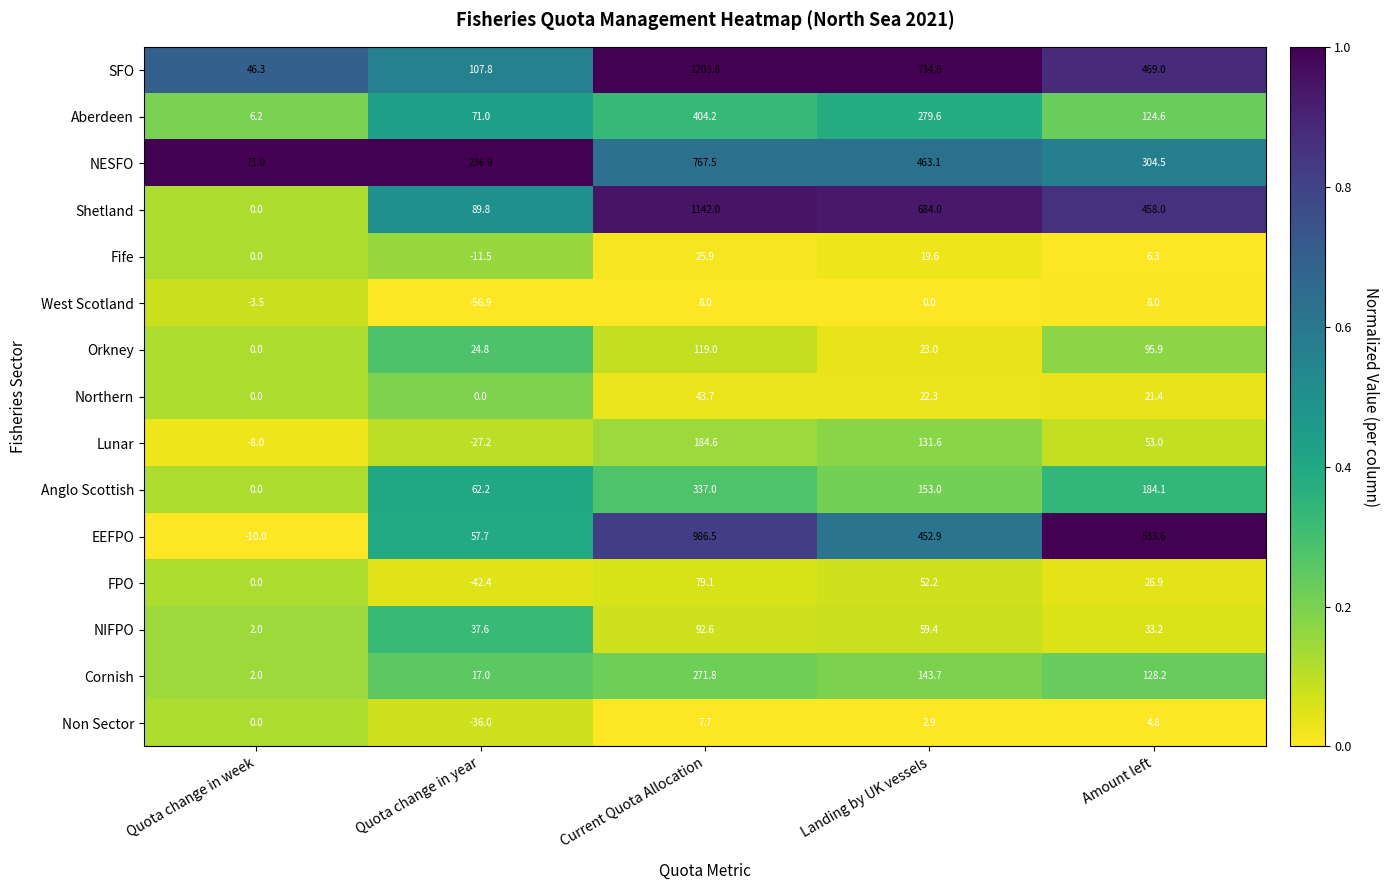

Which series has the largest range (max minus min)?

SFO